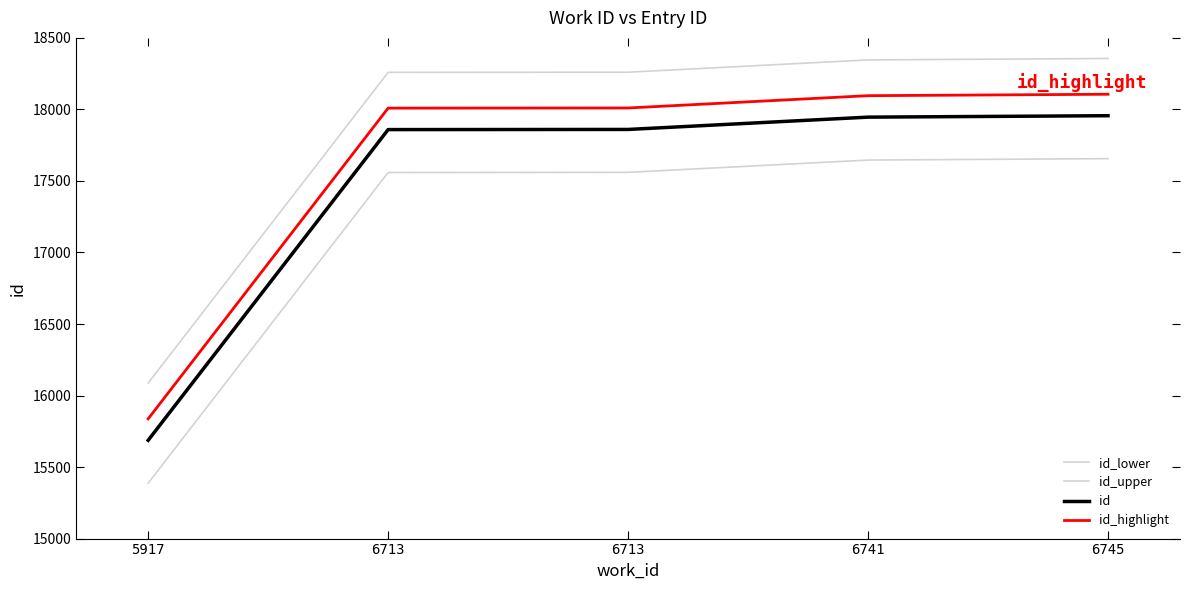

How many lines are shown in the chart?

4